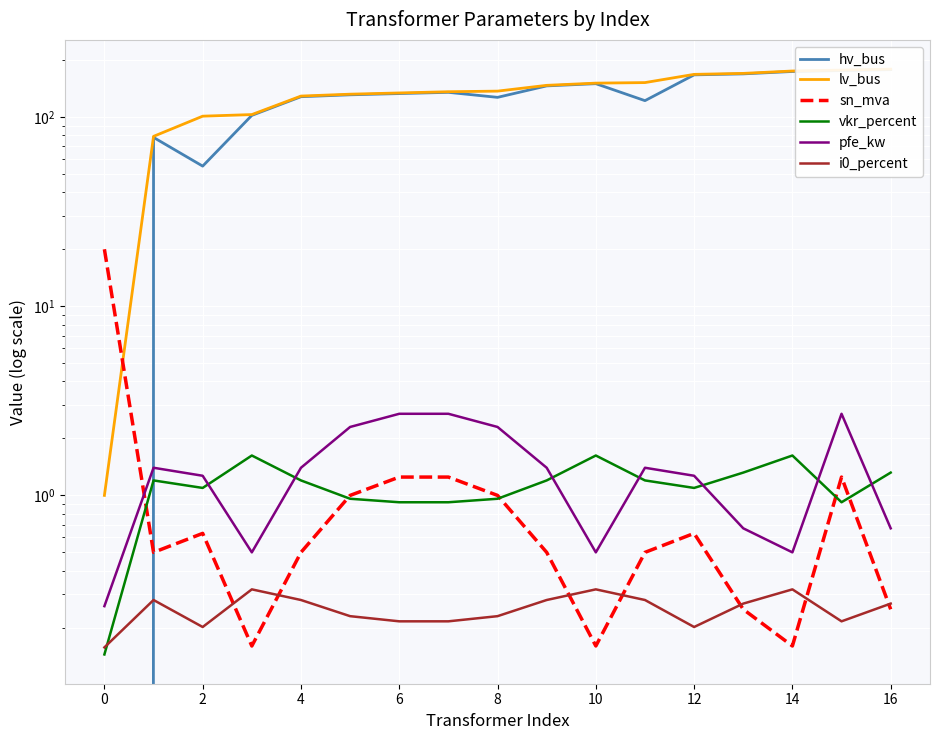

Where is the first local minimum for i0_percent?

2